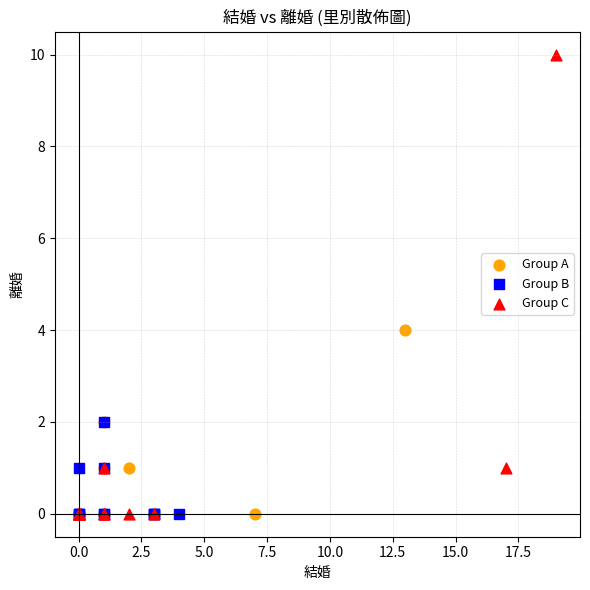

Which series reaches the maximum Y coordinate?

Group C